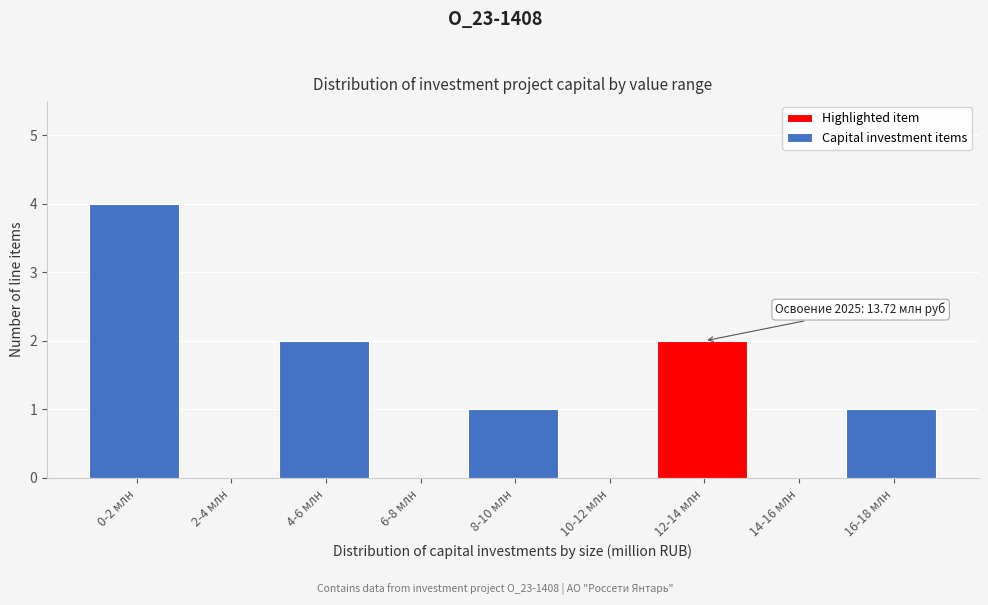

Reading right to left, transcribe all the data shown in this chart.

16-18 млн=1	14-16 млн=0	12-14 млн=2	10-12 млн=0	8-10 млн=1	6-8 млн=0	4-6 млн=2	2-4 млн=0	0-2 млн=4